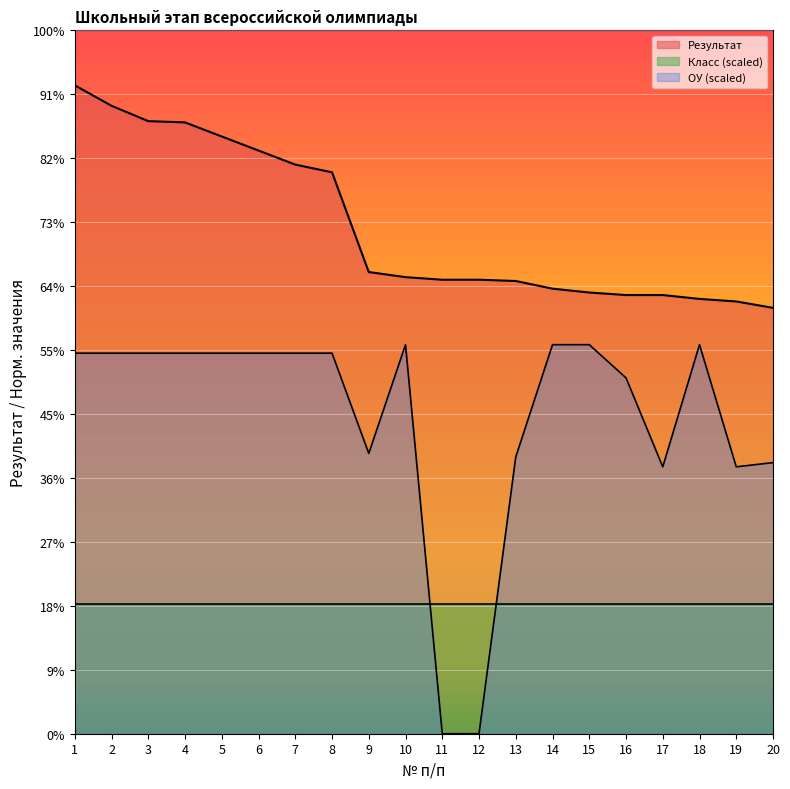

How many categories are shown in the chart?

20